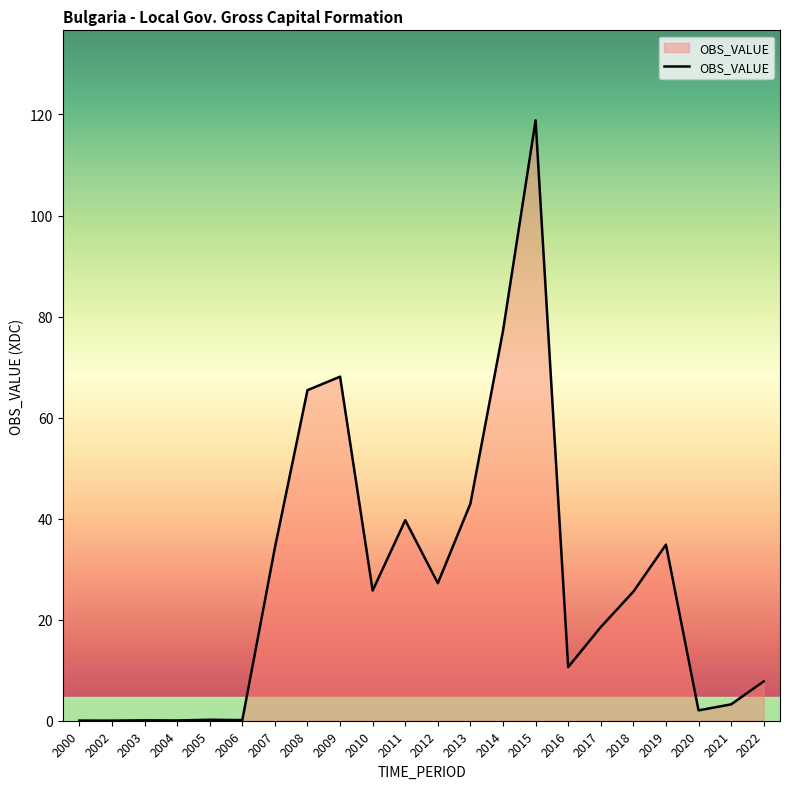

What is the difference between the second highest and second lowest values?

77.2